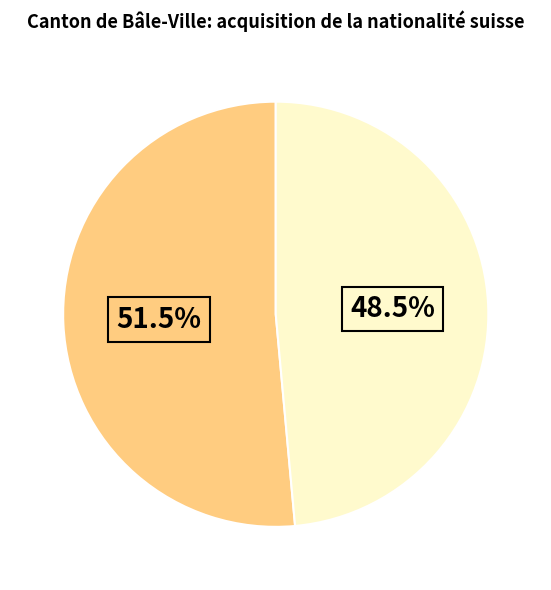

Does any single category account for the majority?

Yes